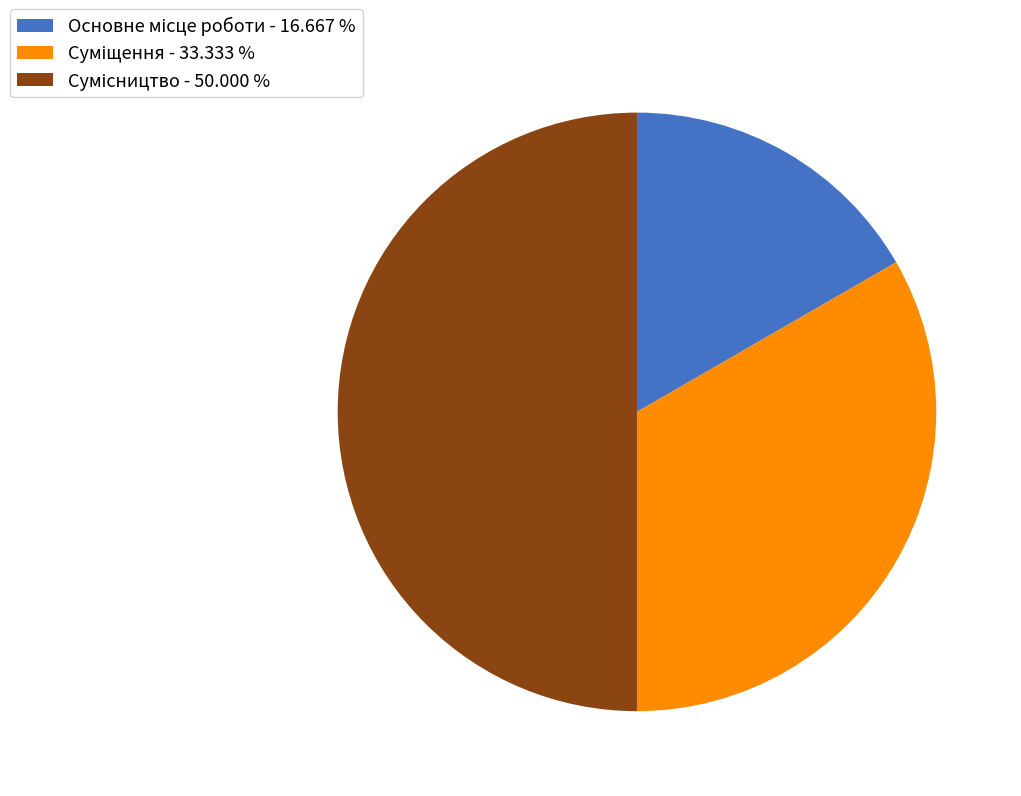

How many slices are in this pie chart?

3